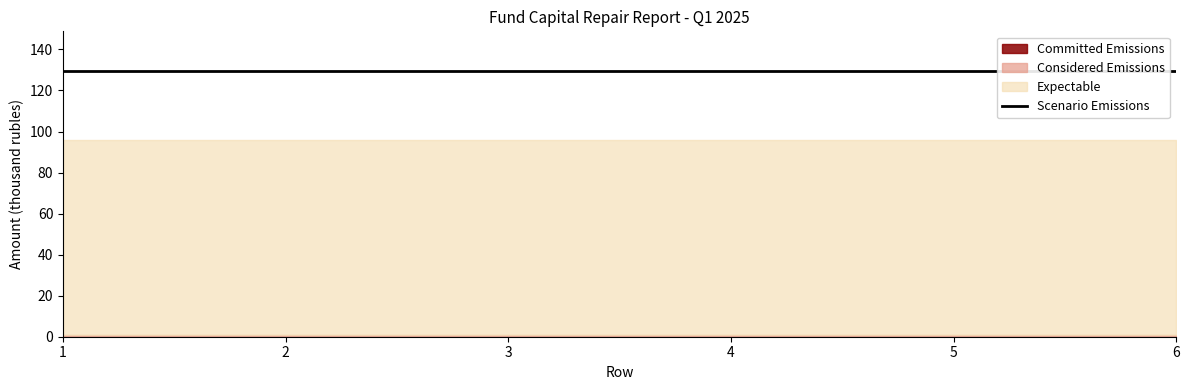

What is the lowest value of the Scenario Emissions series?

129.4